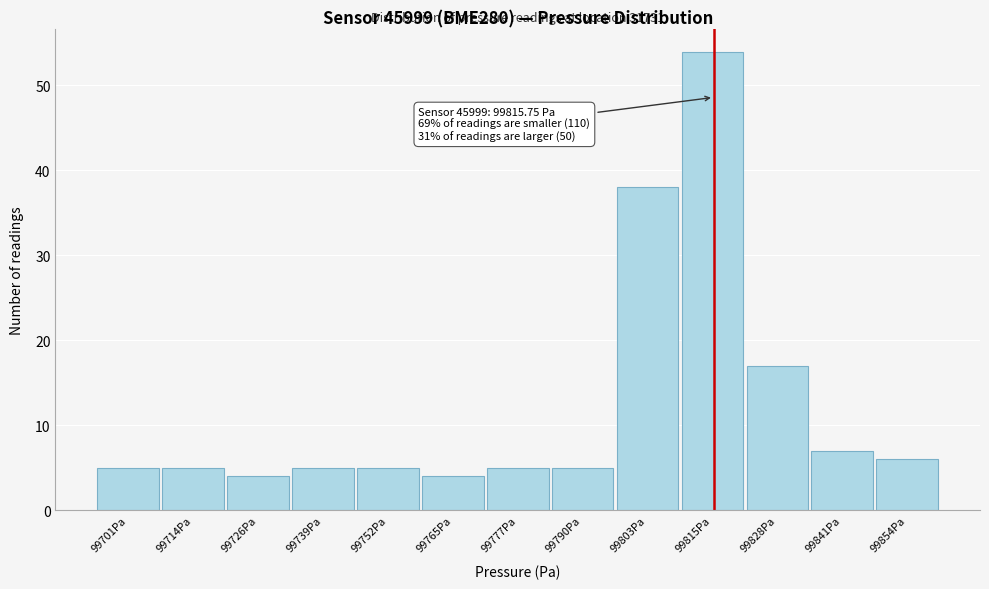

Which range on the x-axis has the tallest bar?

99810 to 99822